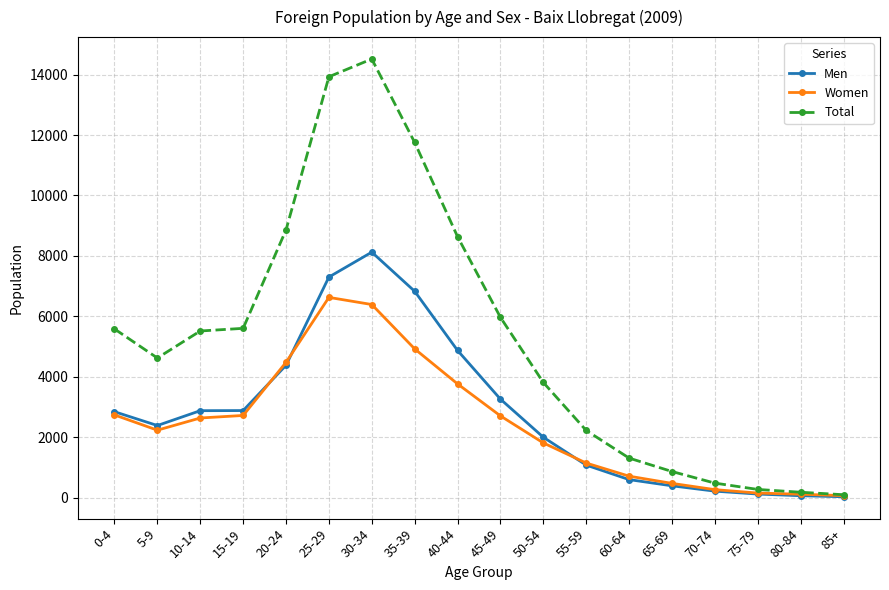

What is the maximum value for Total?

14517